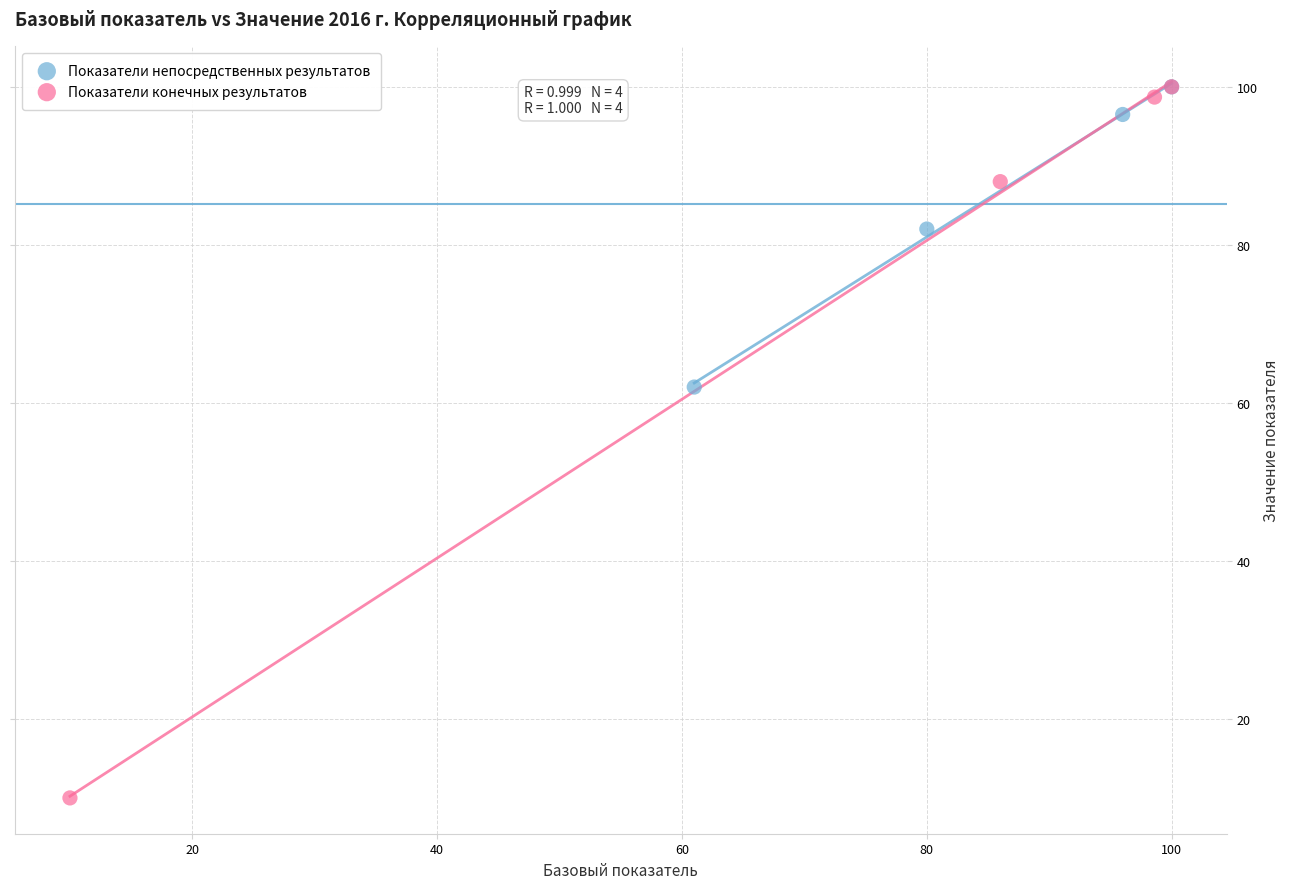

What are all the series names shown in the legend?

Показатели непосредственных результатов, Показатели конечных результатов